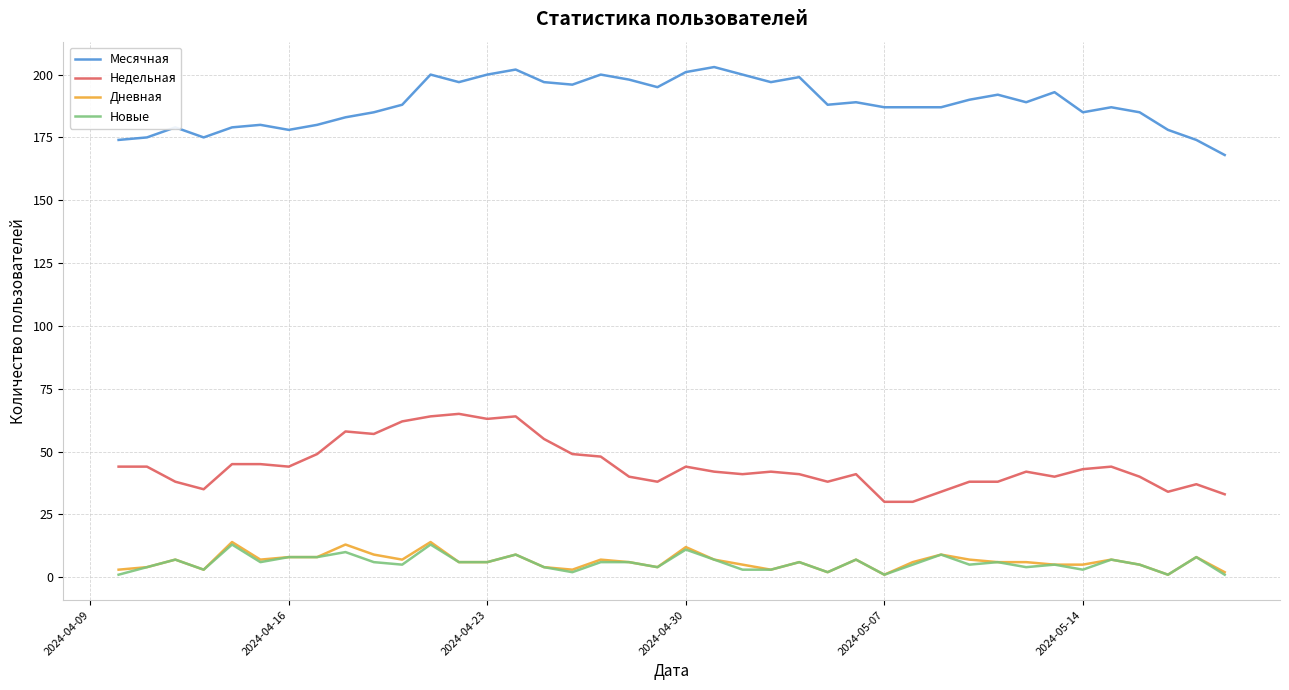

True or false: Недельная and Дневная intersect in this chart.

False